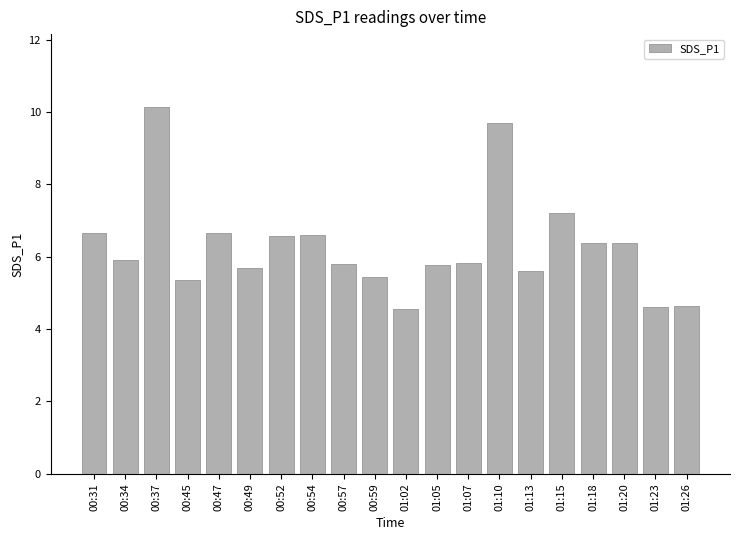

What is the smallest value displayed?

4.6